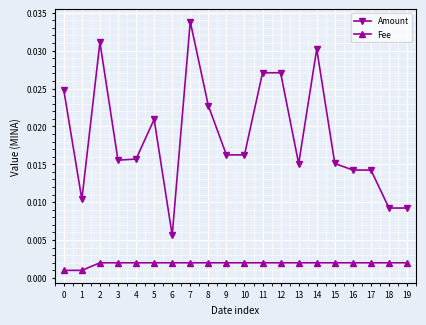

How many distinct data groups are displayed?

2